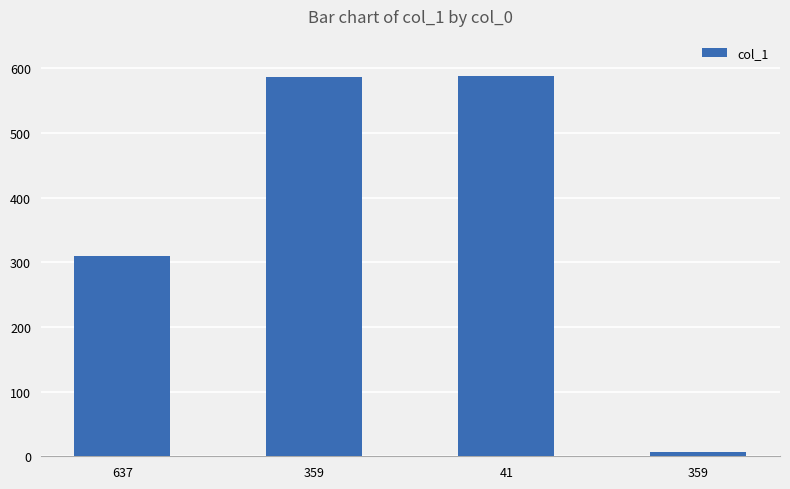

Does the chart contain any negative values?

No